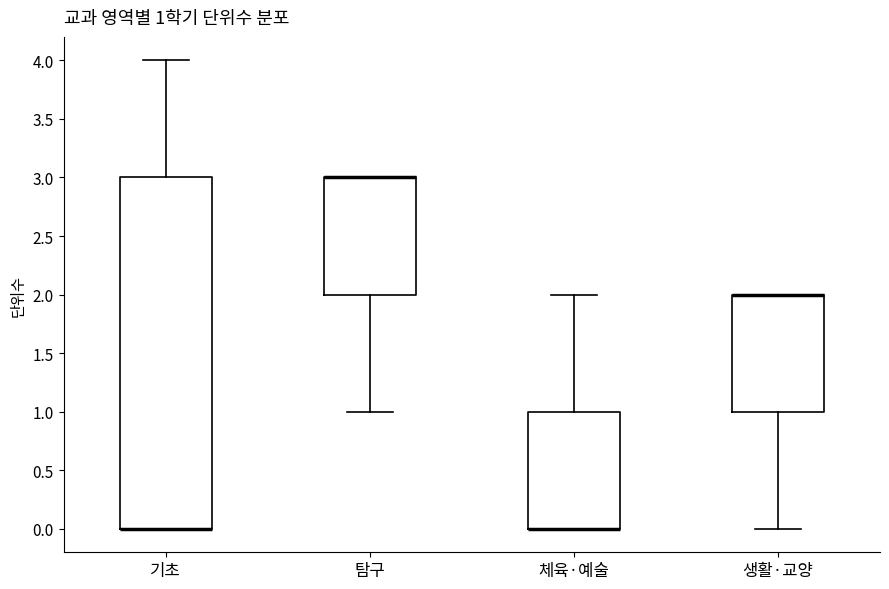

Comparing the boxes themselves (not the whiskers), which one is the tallest?

기초